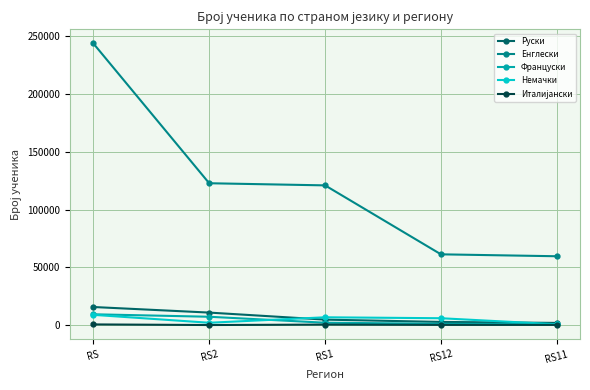

At which label is Енглески closest to 151653?

RS2